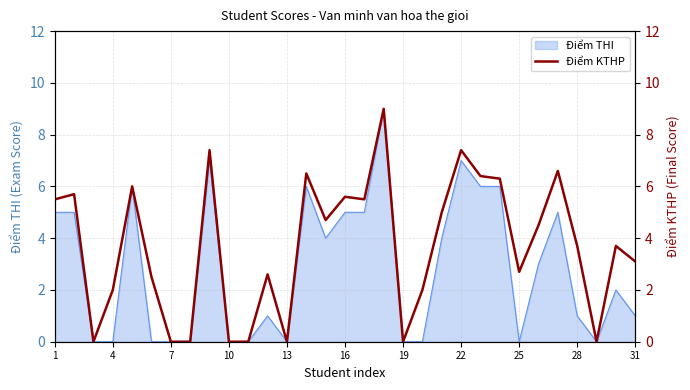

Is it true that Điểm THI equals 7 at 22?

True